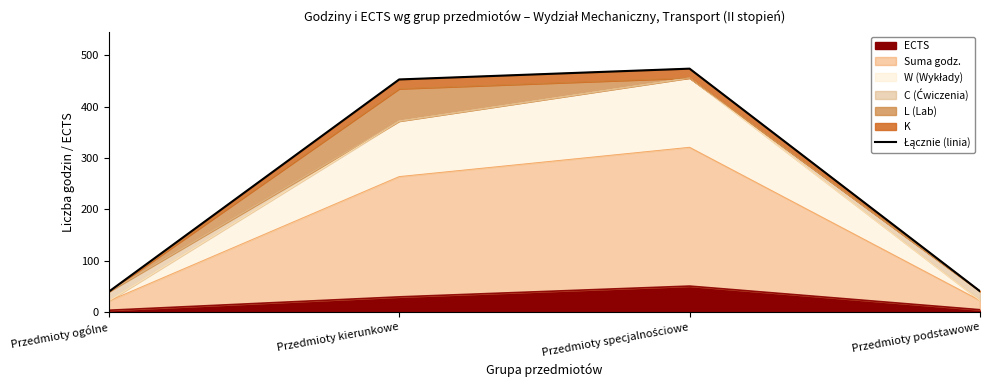

Rank the categories by value from highest to lowest.

Przedmioty specjalnościowe, Przedmioty kierunkowe, Przedmioty podstawowe, Przedmioty ogólne